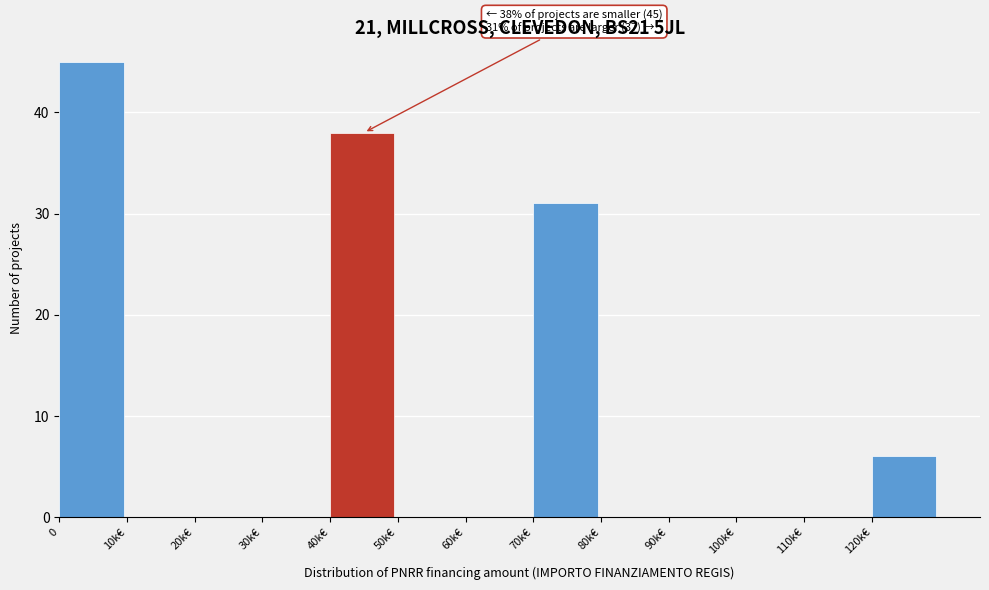

Reading left to right, what are all the values shown in this chart?

0=45	10k€=0	20k€=0	30k€=0	40k€=38	50k€=0	60k€=0	70k€=31	80k€=0	90k€=0	100k€=0	110k€=0	120k€=6